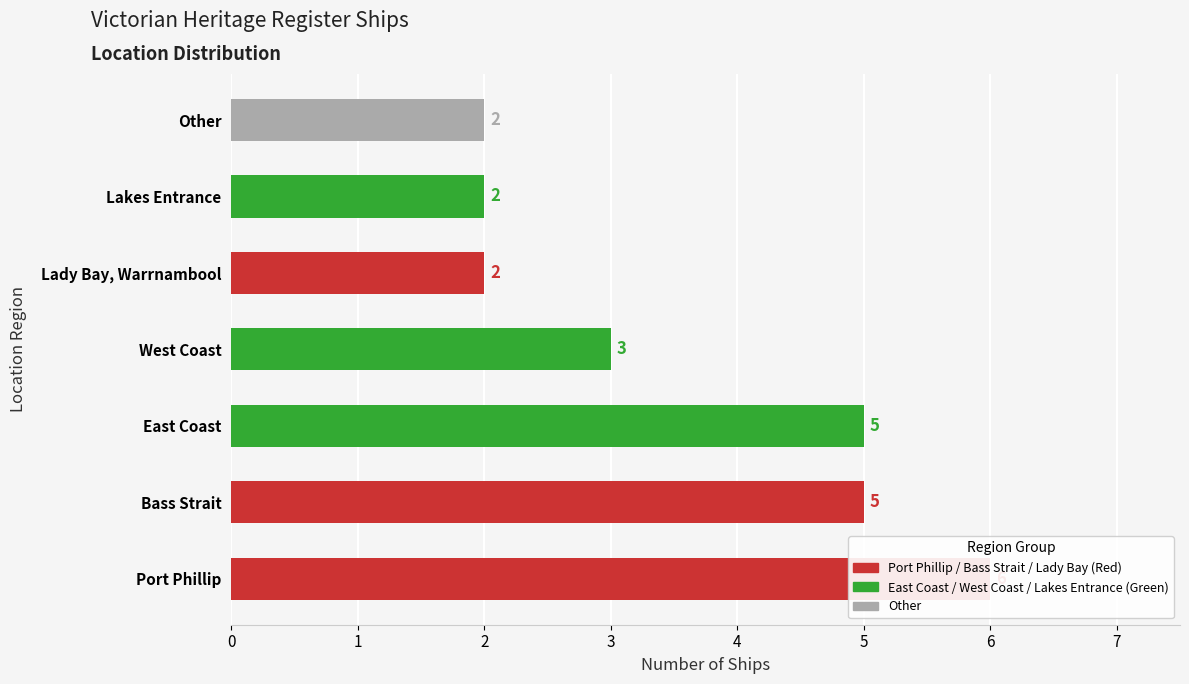

Count the number of data series in this chart.

1